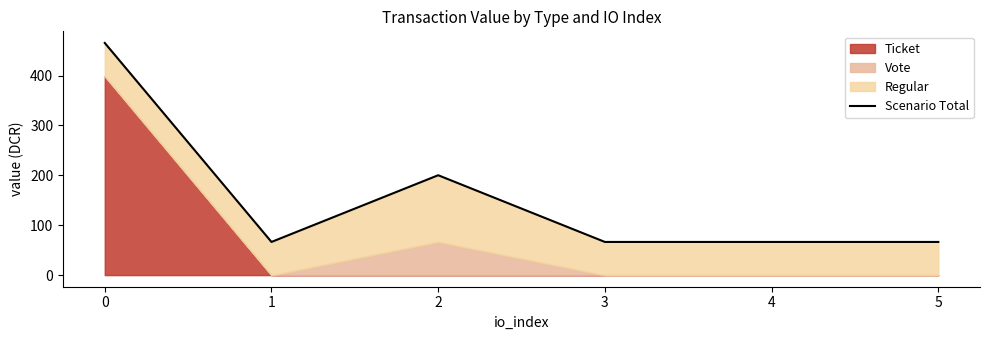

What is the ratio of the value at 4 to the value at 2?

0.3